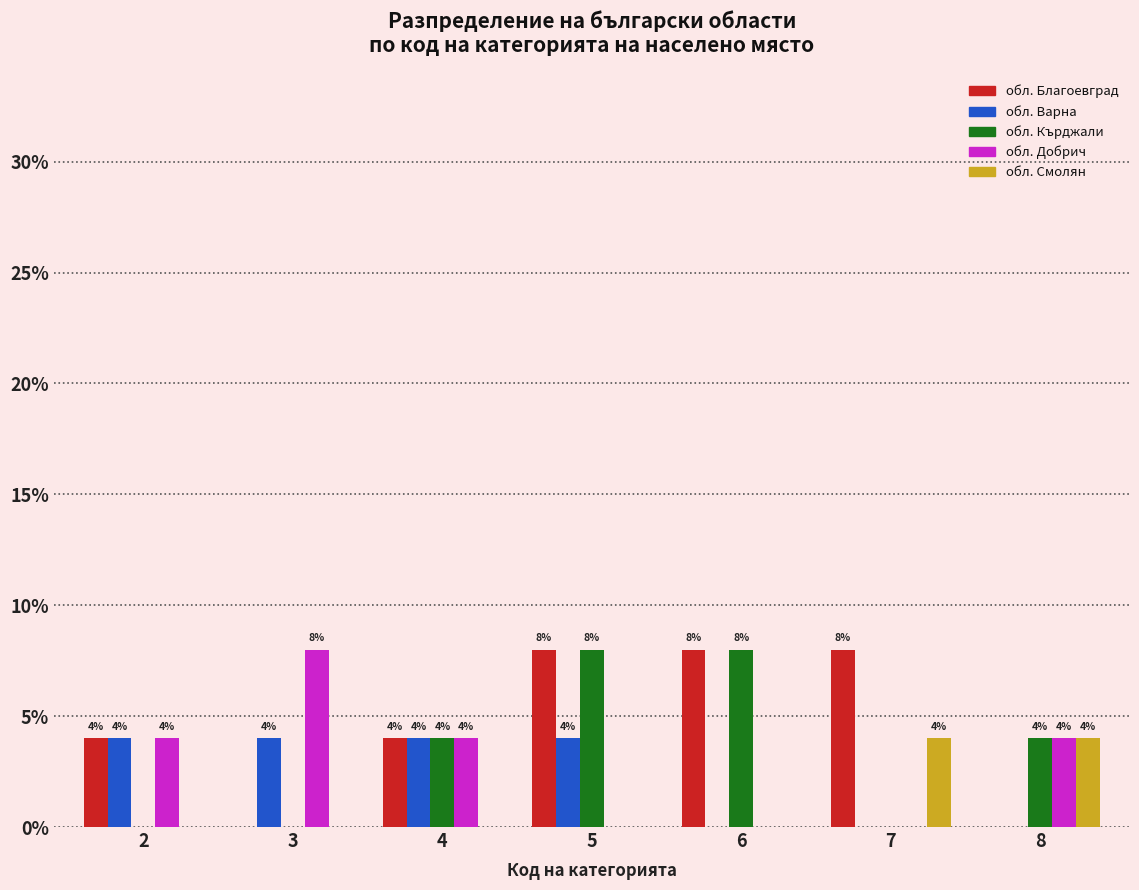

Reading left to right, what are all the values shown in this chart?

обл. Благоевград: 2=4	3=0	4=4	5=8	6=8	7=8	8=0
обл. Варна: 2=4	3=4	4=4	5=4	6=0	7=0	8=0
обл. Кърджали: 2=0	3=0	4=4	5=8	6=8	7=0	8=4
обл. Добрич: 2=4	3=8	4=4	5=0	6=0	7=0	8=4
обл. Смолян: 2=0	3=0	4=0	5=0	6=0	7=4	8=4